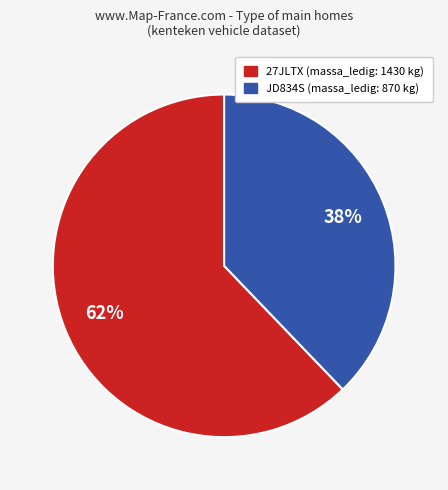

Do JD834S and 27JLTX together represent more than half of the pie?

Yes